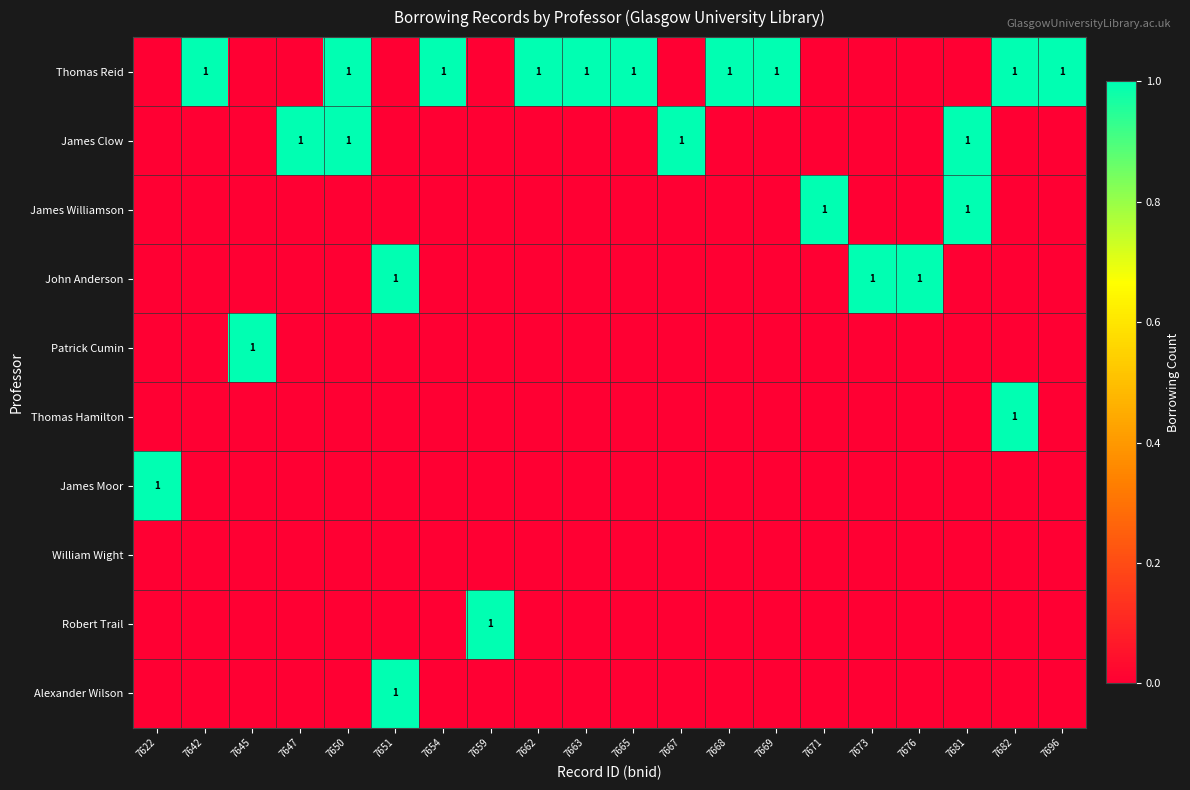

What is the maximum value for Robert Trail?

1